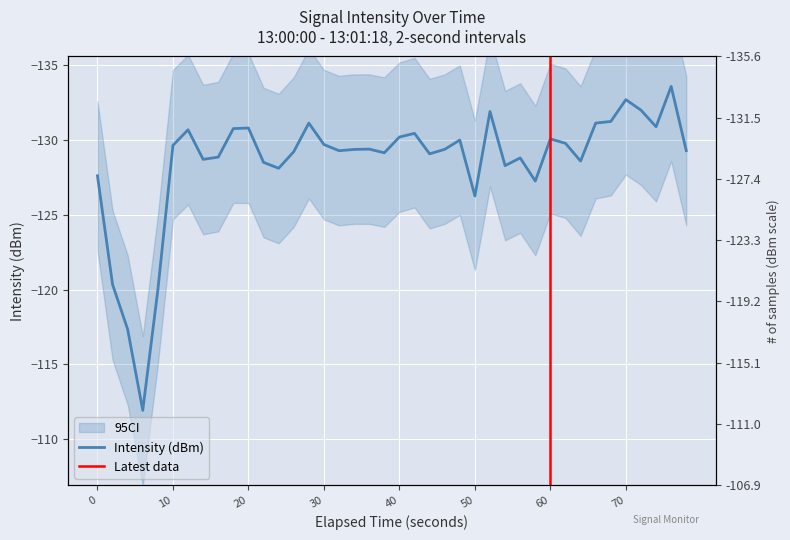

Reading left to right, what are all the values shown in this chart?

-127.6	-120.3	-117.3	-111.9	-120.0	-129.7	-130.7	-128.7	-128.9	-130.8	-130.8	-128.5	-128.1	-129.2	-131.1	-129.7	-129.3	-129.4	-129.4	-129.2	-130.2	-130.5	-129.1	-129.4	-130.0	-126.3	-131.9	-128.3	-128.8	-127.3	-130.1	-129.8	-128.6	-131.1	-131.3	-132.7	-132.0	-130.9	-133.6	-129.3